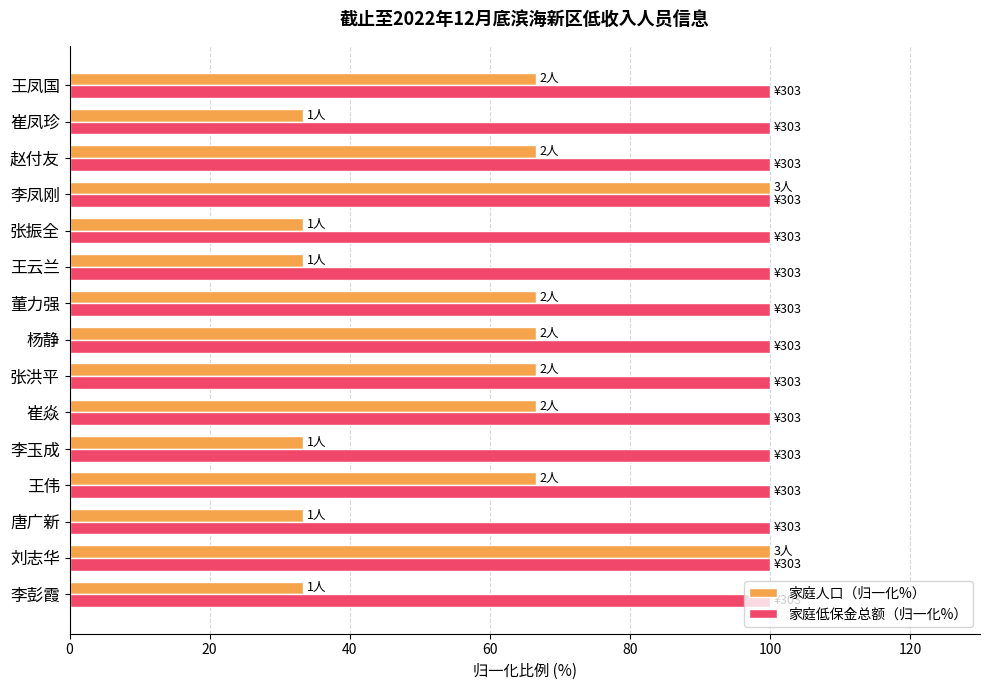

Rank the series at 崔焱 from lowest to highest value.

家庭人口（归一化%）, 家庭低保金总额（归一化%）